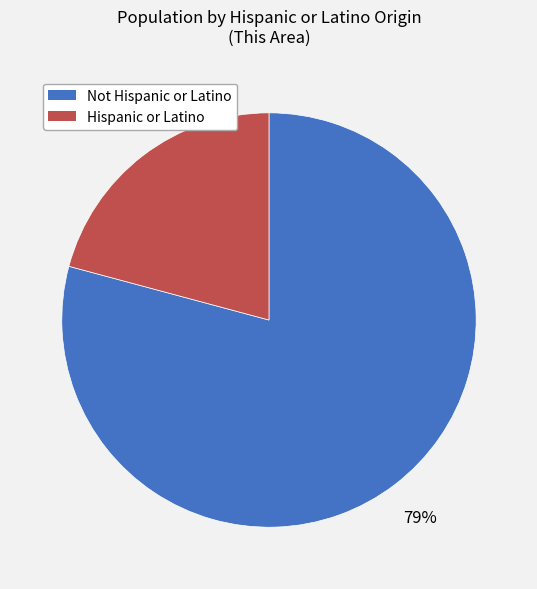

Which category has the smallest portion of the pie?

Hispanic or Latino